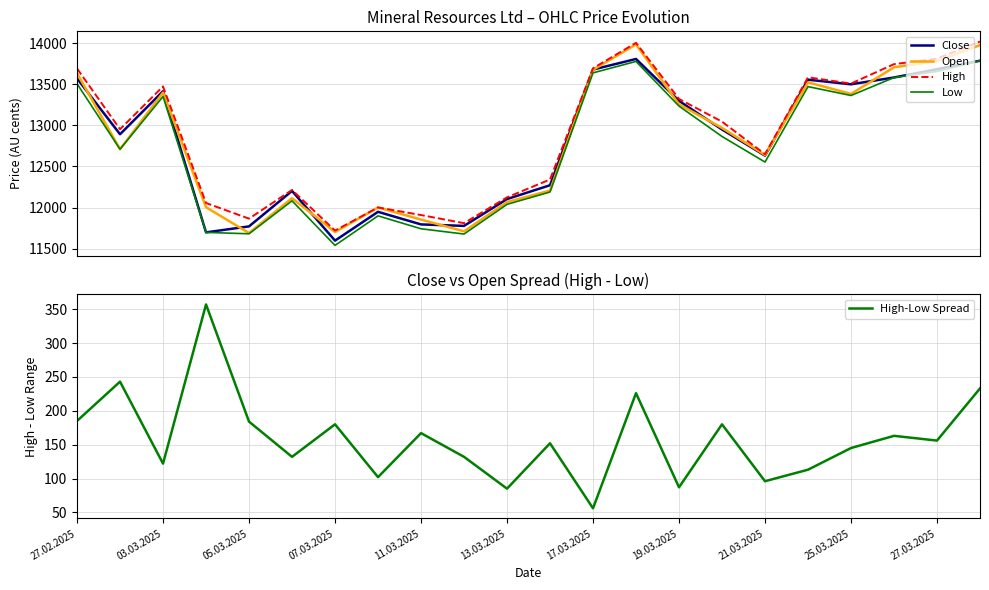

True or false: High has more than 1 interior local peaks.

True